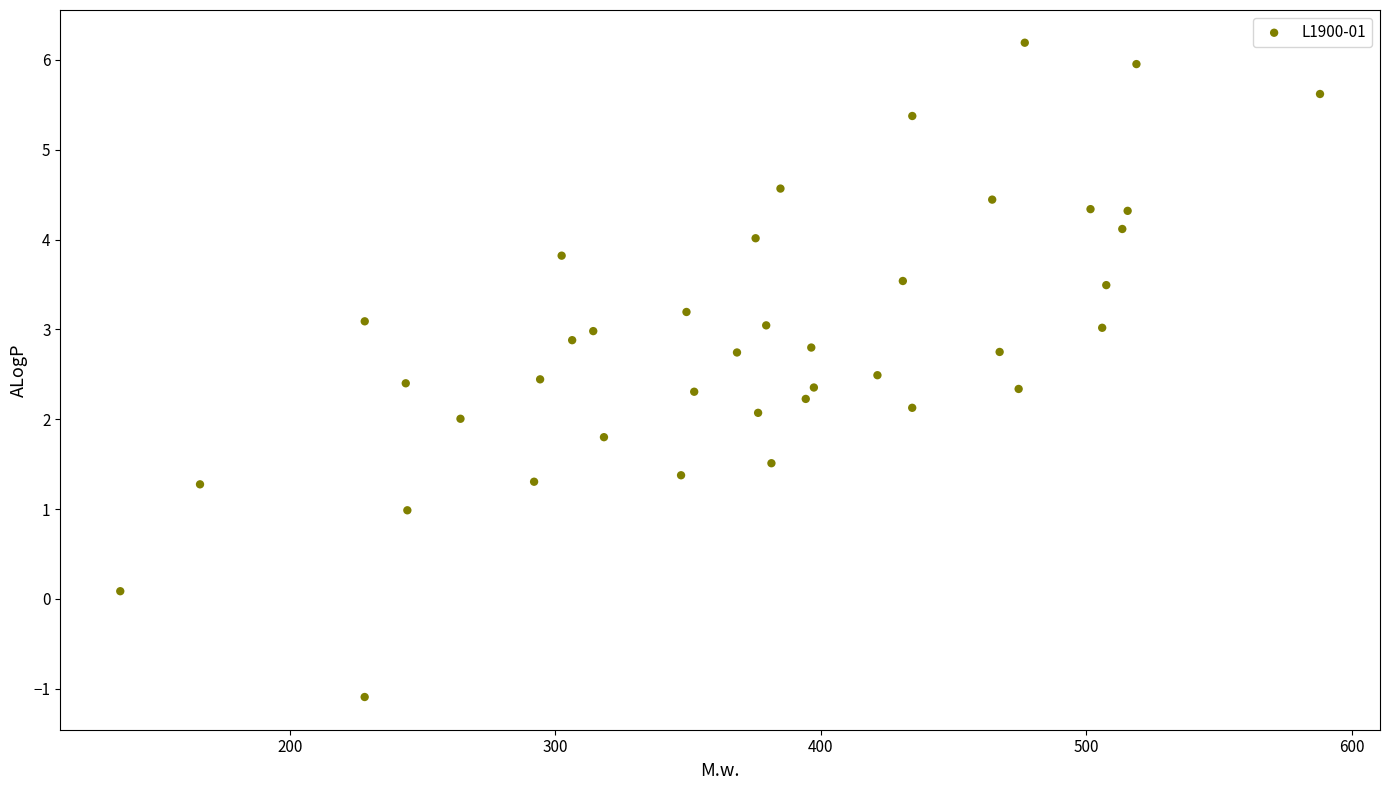

What is the range of X values (max minus min)?

451.9